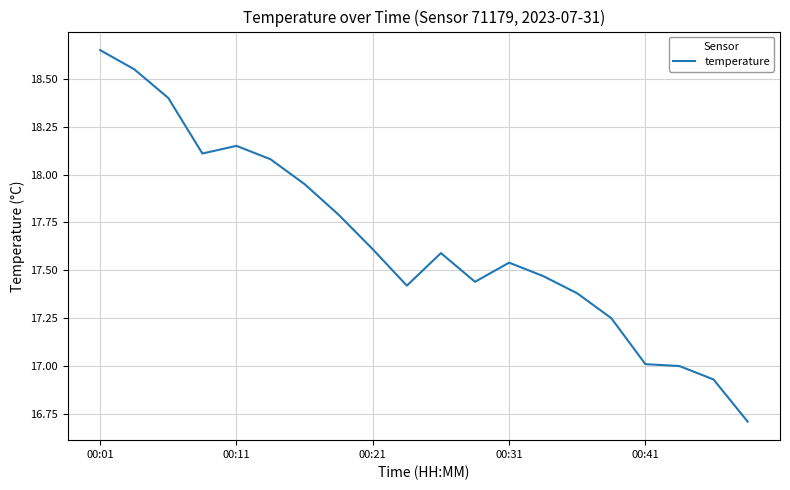

What is the smallest value displayed?

16.7